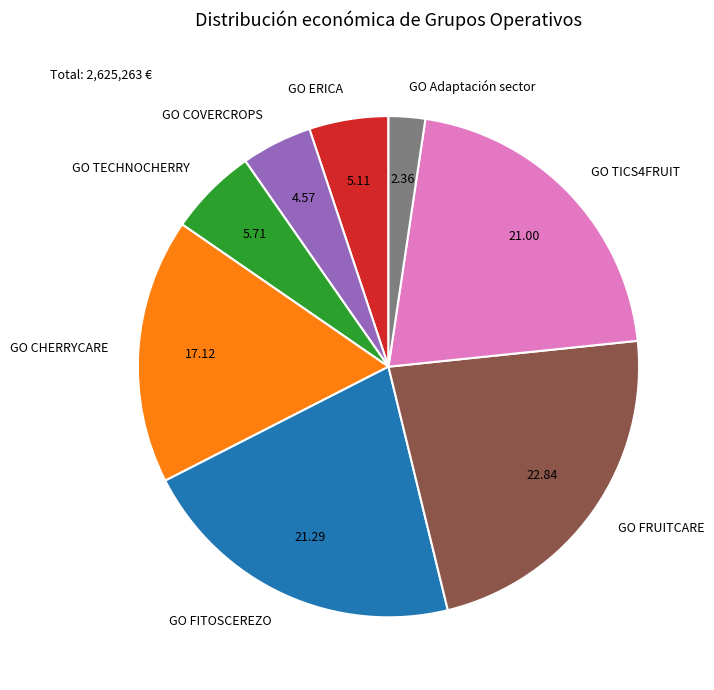

Approximately how many times larger is the value at GO FITOSCEREZO compared to GO CHERRYCARE?

1.2